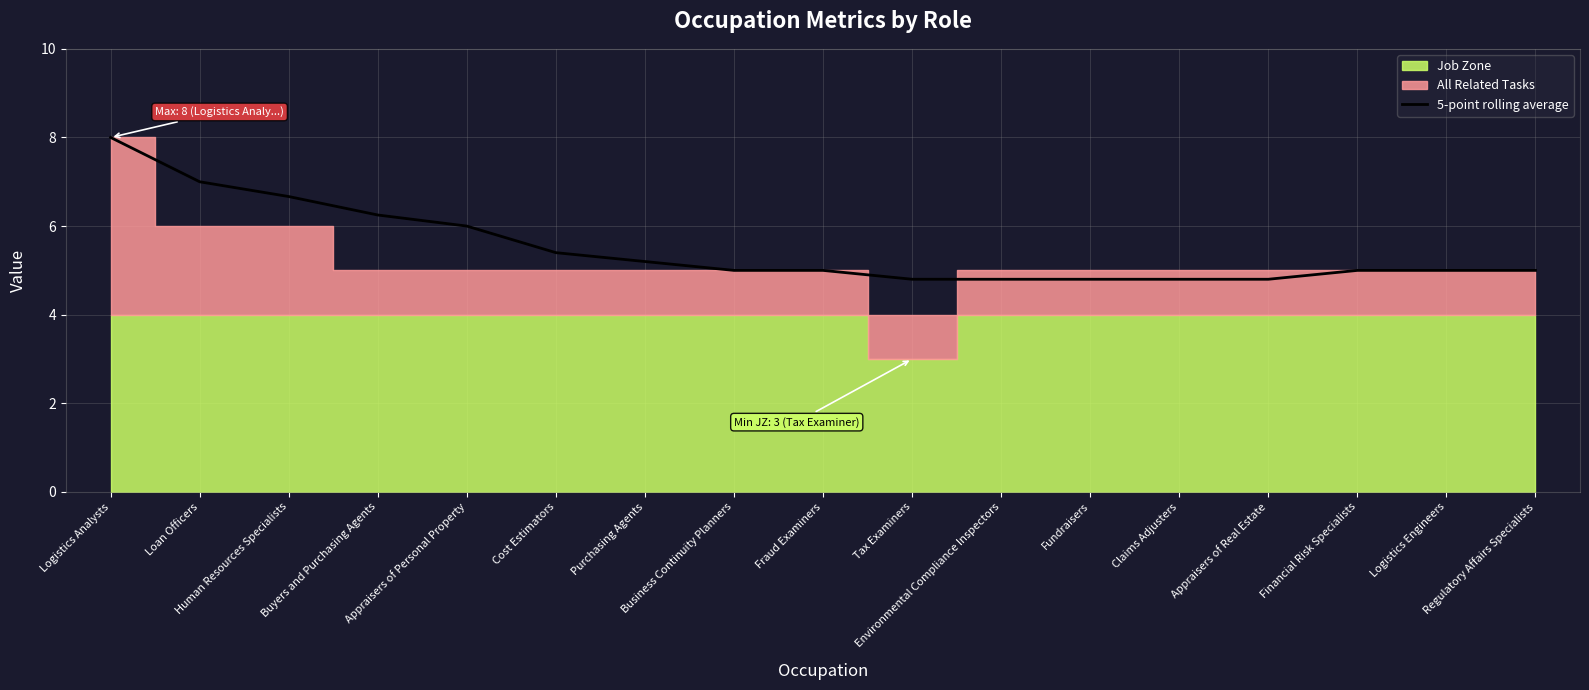

True or false: the data has more than 2 interior local peaks.

False